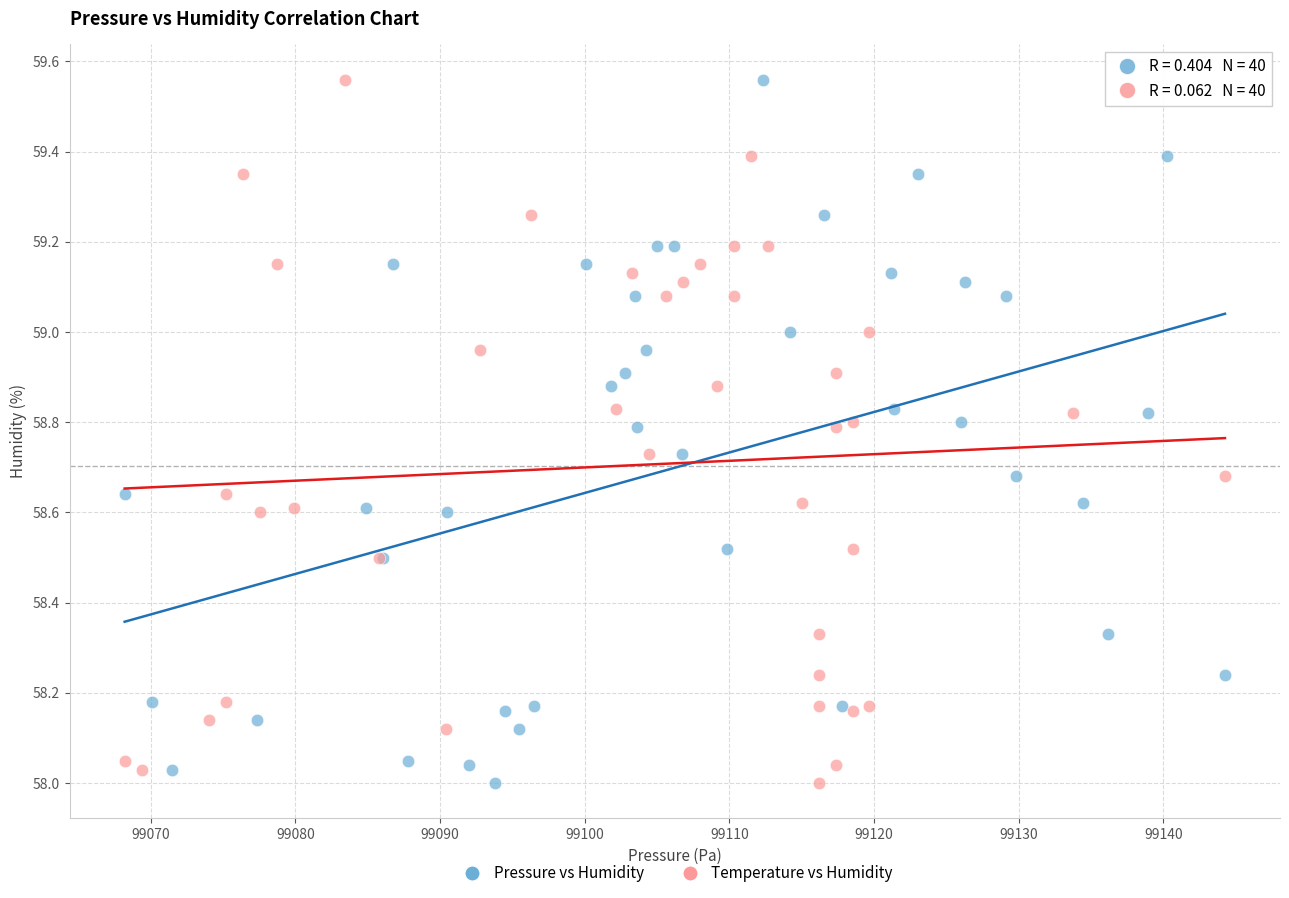

What are all the series names shown in the legend?

Pressure vs Humidity, Temperature vs Humidity